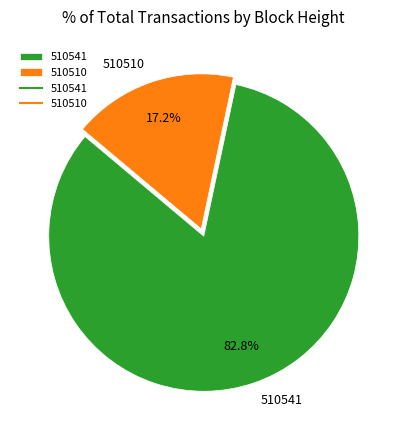

Which has a higher value, 510541 or 510510?

510541